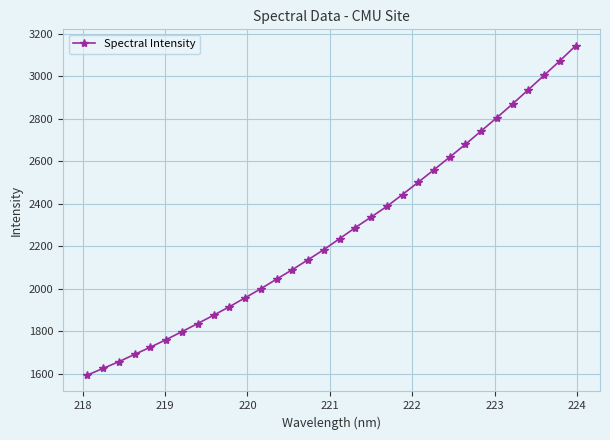

True or false: there are more than 0 points higher than both neighbors.

False